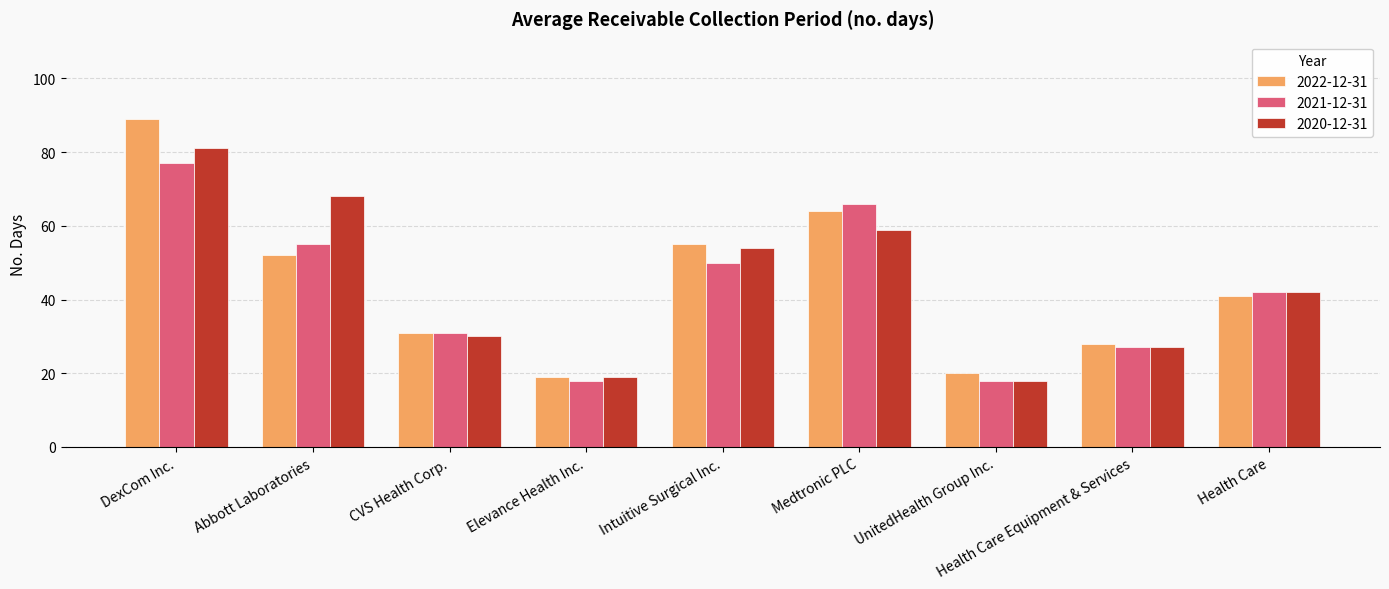

Reading left to right, extract all data points from this chart.

2022-12-31: 89	52	31	19	55	64	20	28	41
2021-12-31: 77	55	31	18	50	66	18	27	42
2020-12-31: 81	68	30	19	54	59	18	27	42